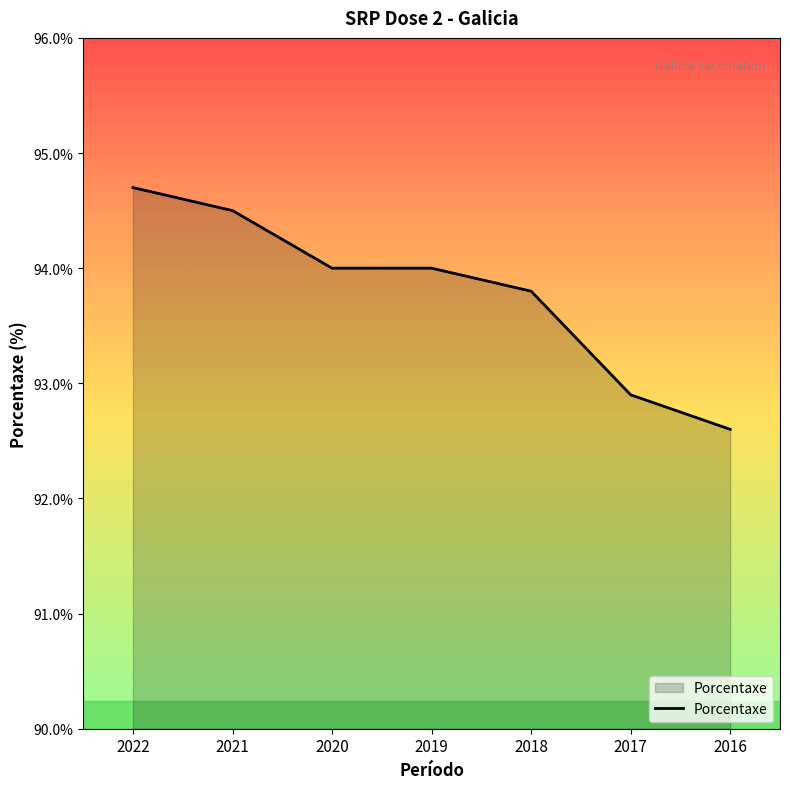

Reading left to right, transcribe all the data shown in this chart.

2022=94.7	2021=94.5	2020=94.0	2019=94.0	2018=93.8	2017=92.9	2016=92.6